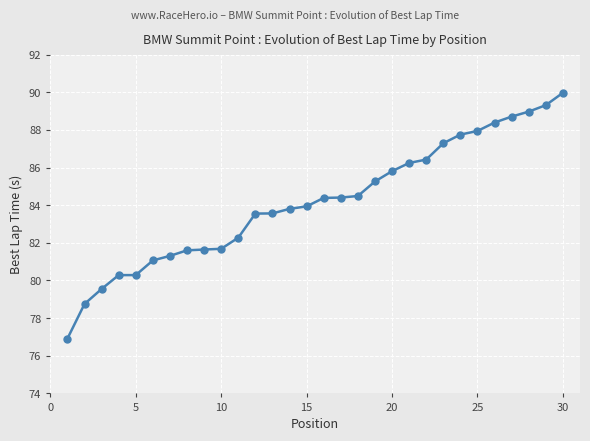

What is the smallest value displayed?

76.9